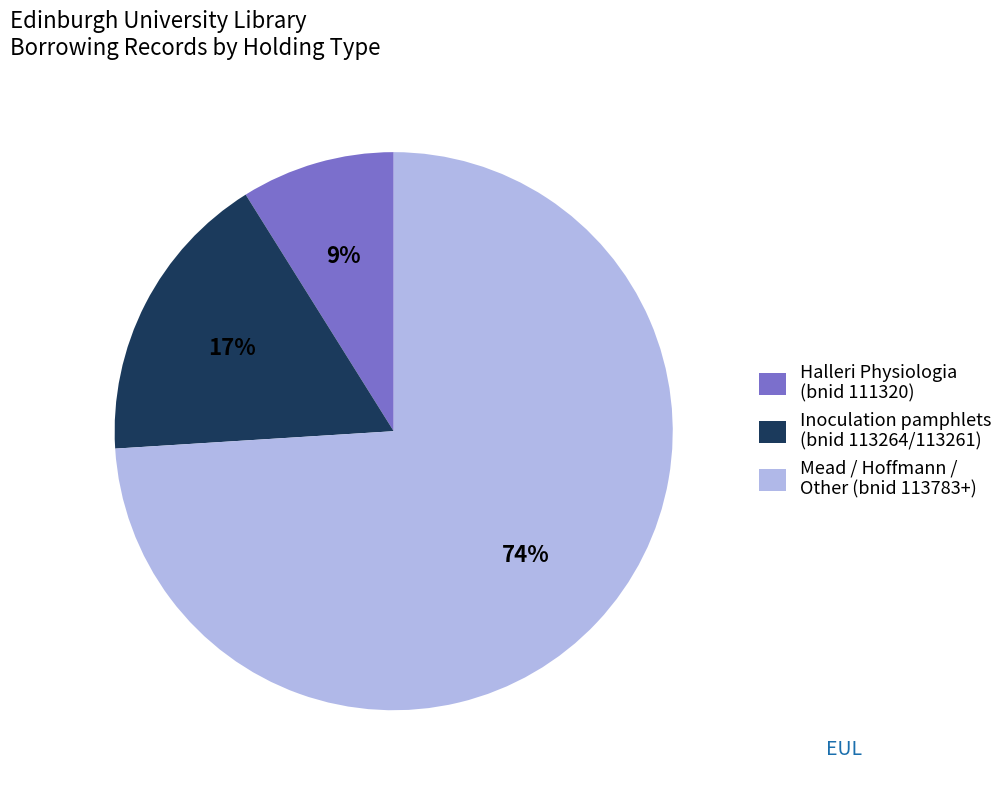

The Mead / Hoffmann / Other (bnid 113783+) slice represents 62% of the pie. True or false?

False